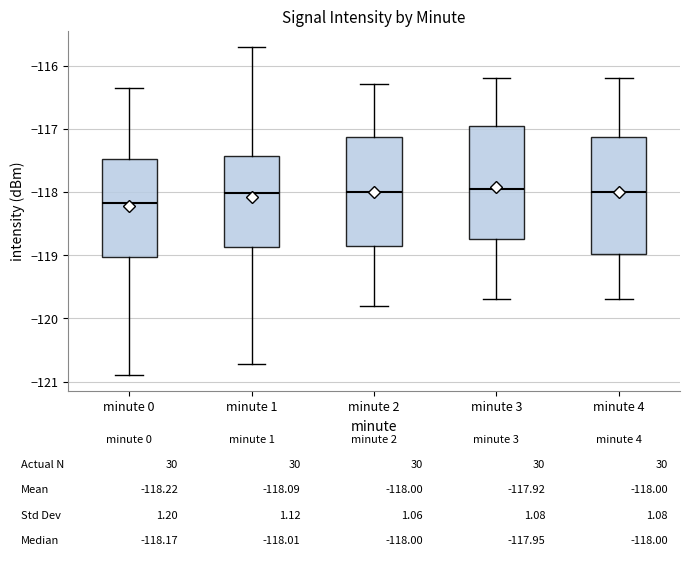

Which box has the lowest median line?

minute 0